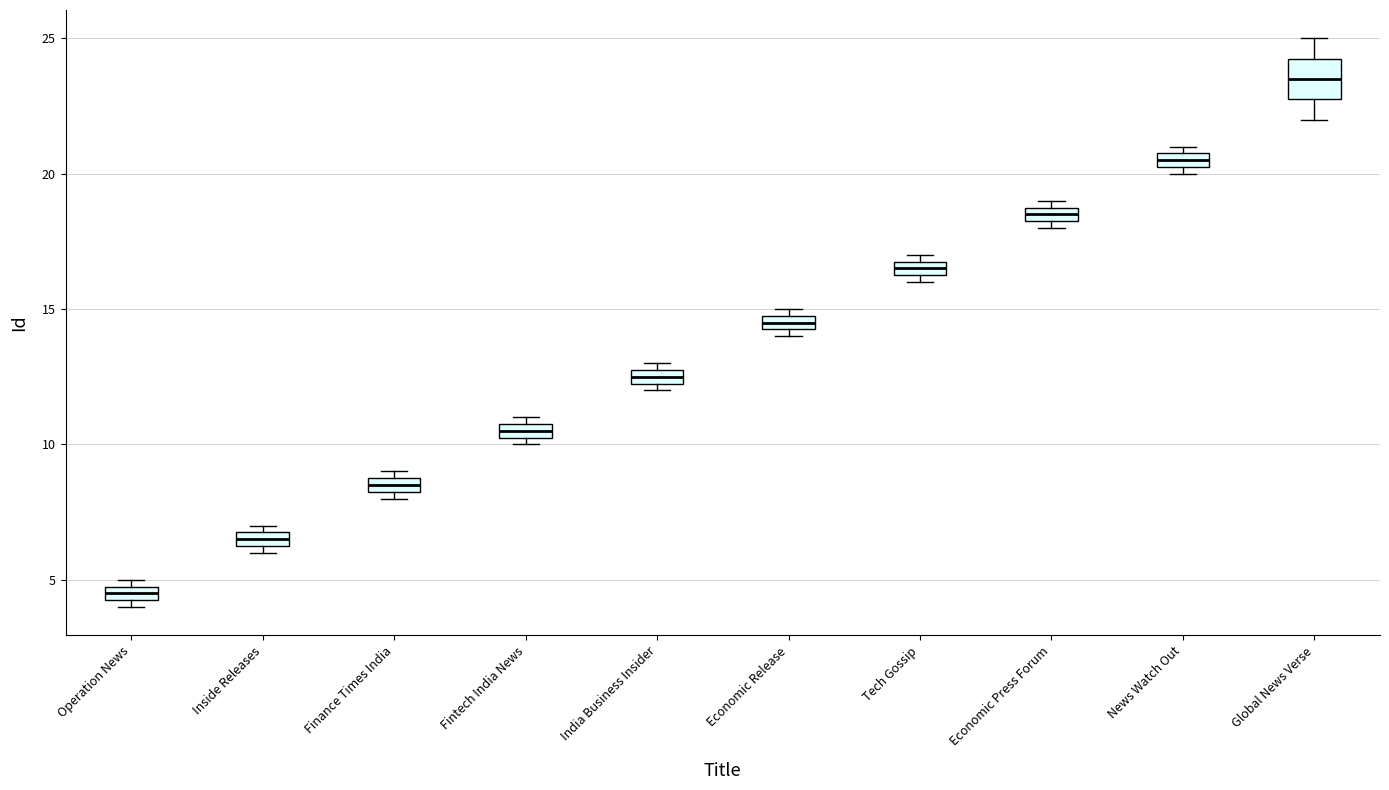

Which box has the highest median line?

Global News Verse